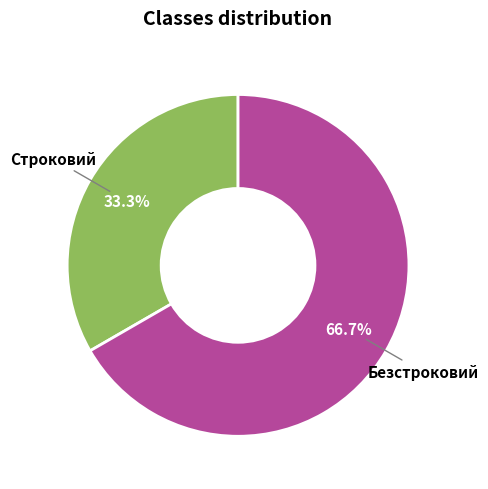

Between Безстроковий and Строковий, which is larger?

Безстроковий